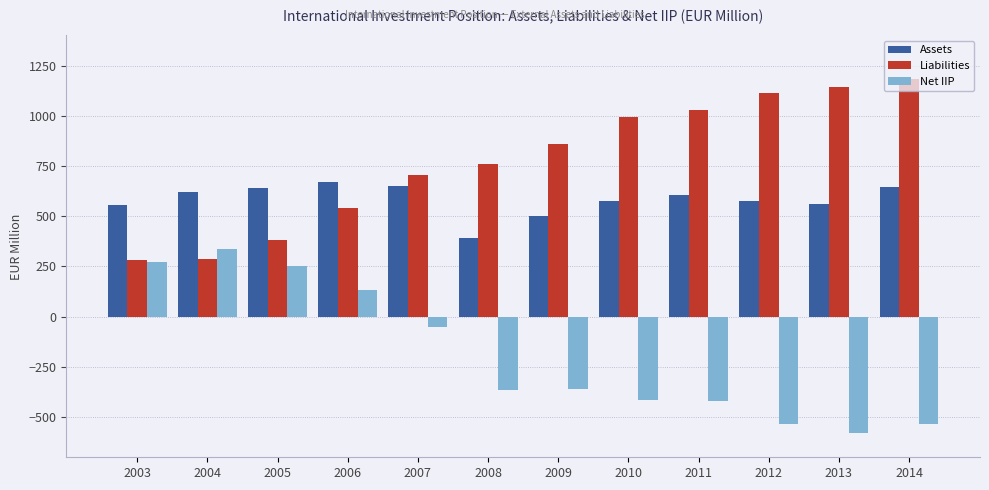

True or false: Liabilities has a value of 703.0 at 2007.

True